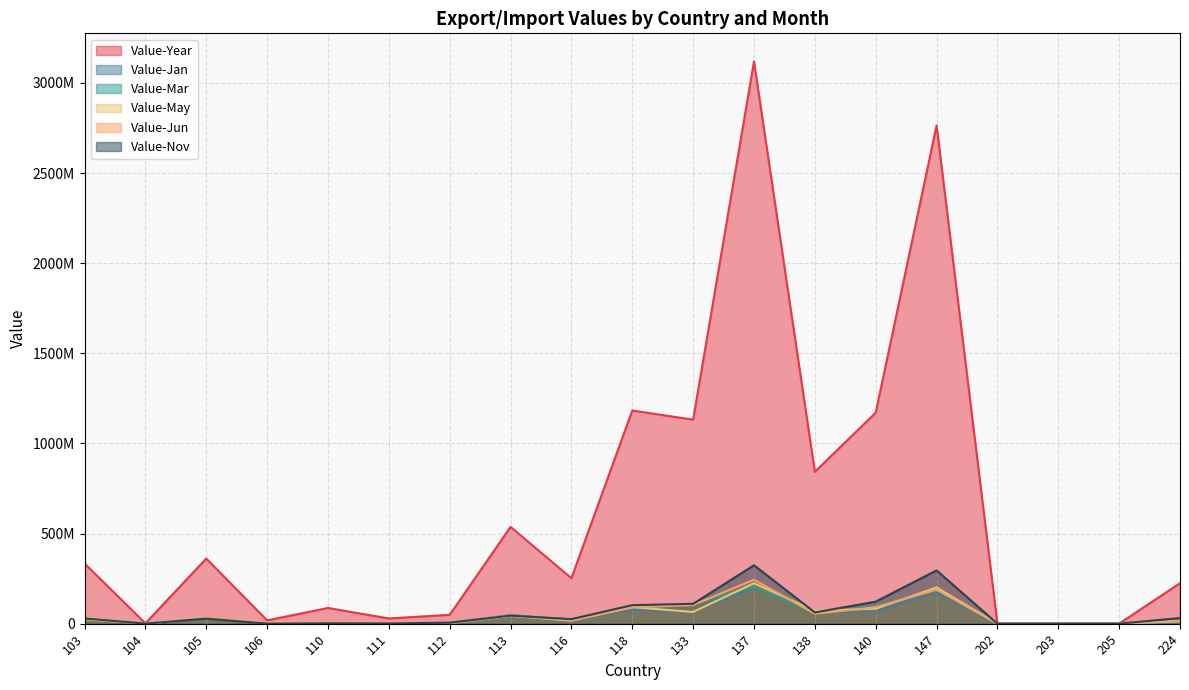

At which label does Value-Jun first exceed 18126535?

103